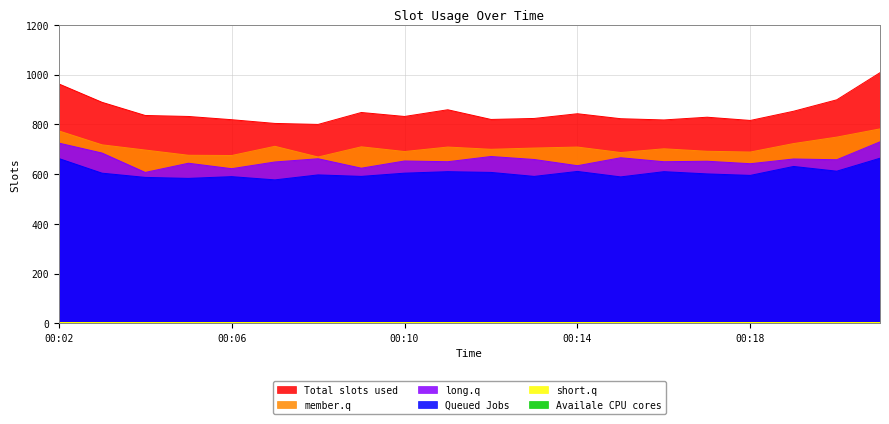

True or false: member.q and Total slots used cross at least once.

False